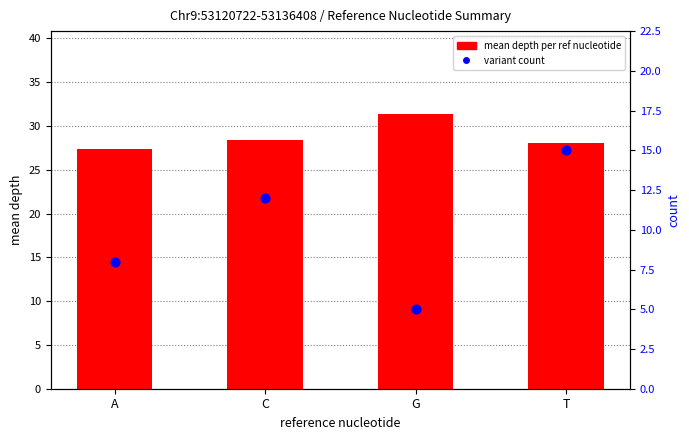

Which series contains the lowest Y value?

count